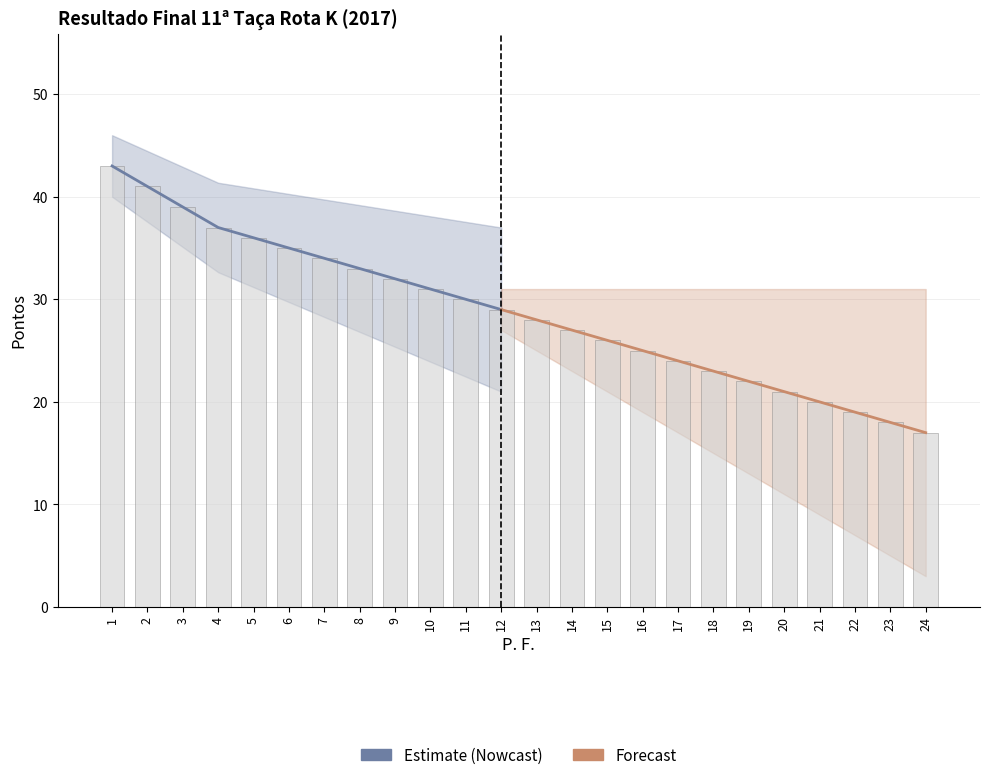

Is it true that the value at 12 is 20?

False